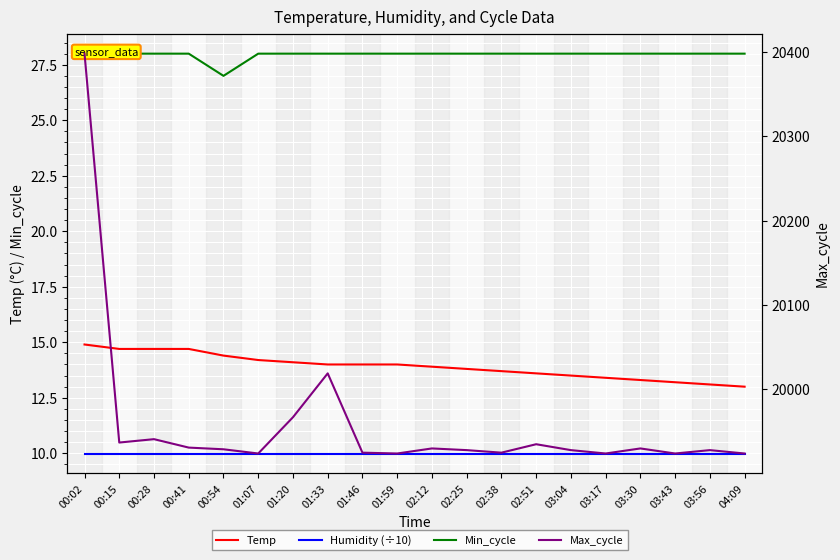

Does the chart display data point markers on the line(s)?

No